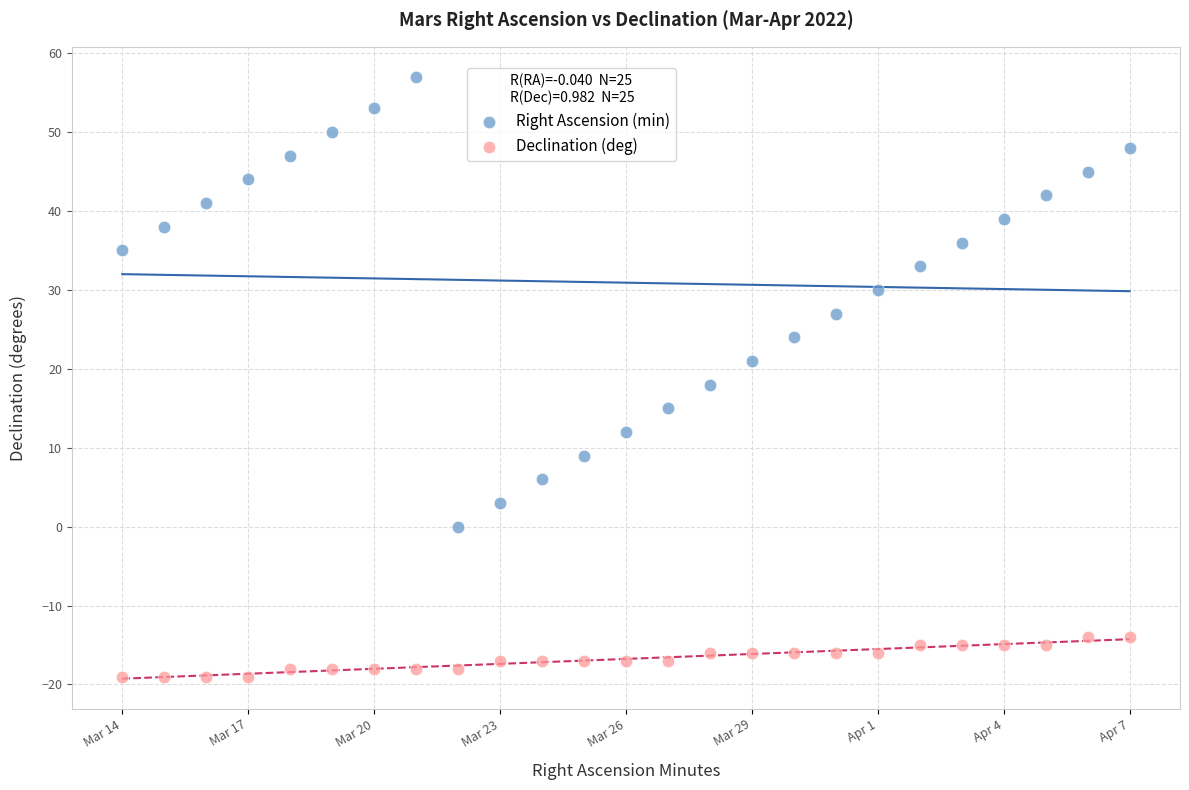

Which series contains the highest Y value?

Right Ascension (min)